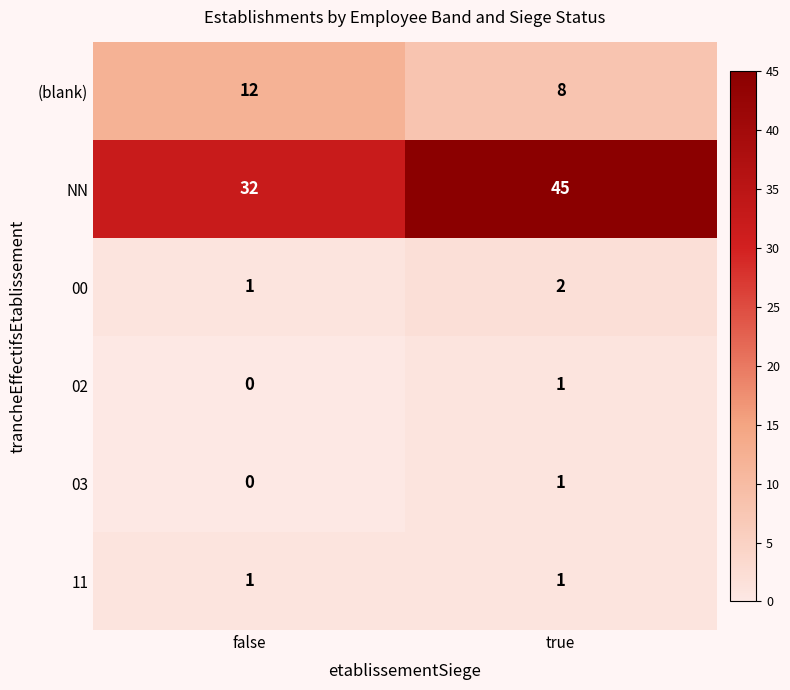

What is the spread (max minus min) of values at false?

32